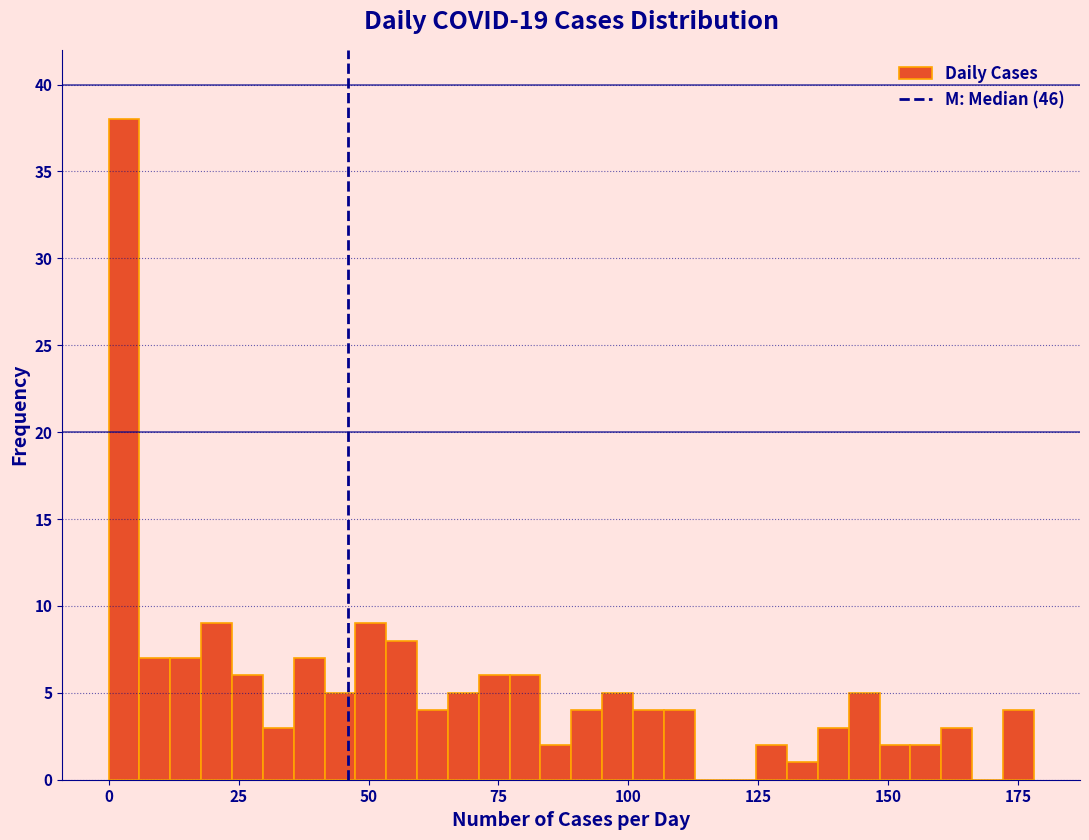

Read against the x-axis, roughly where is the centre of the tallest bar?

5